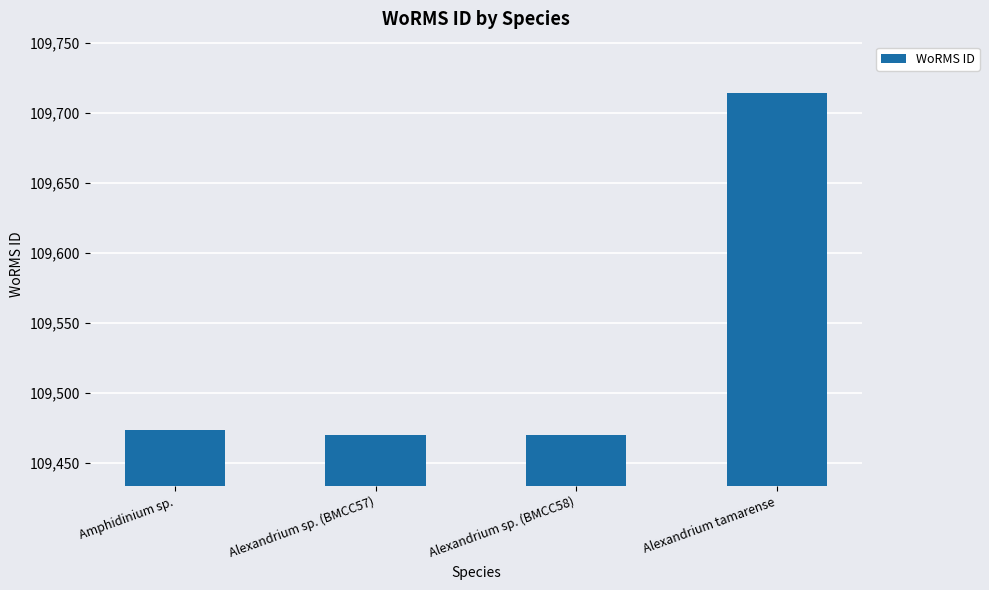

What is the smallest value displayed?

109470